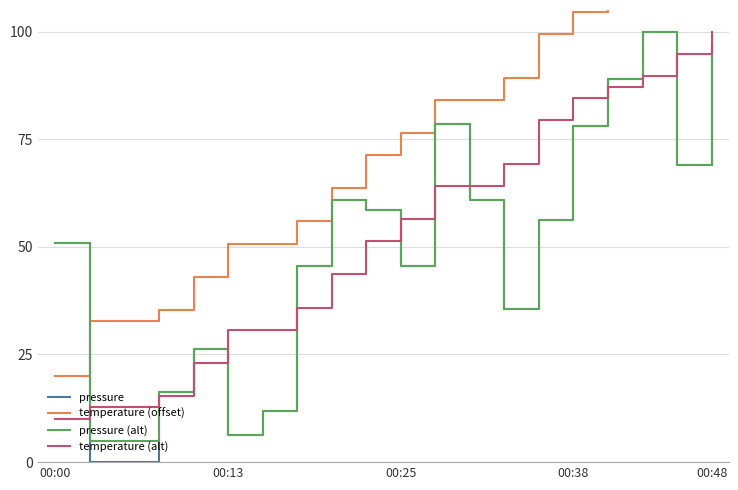

Is it true that pressure equals 166.9 at 00:48?

False